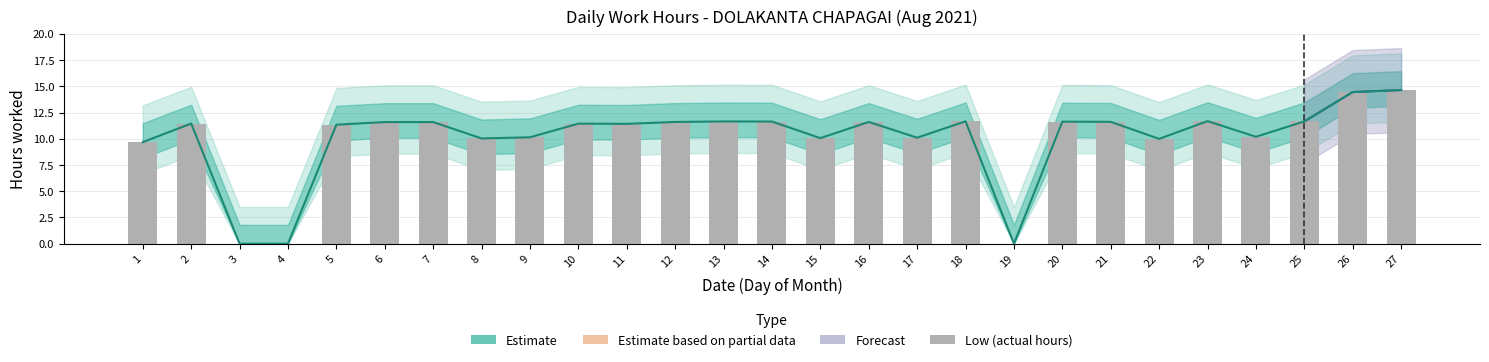

Reading right to left, list all the values displayed in this chart.

27=14.6	26=14.4	25=11.7	24=10.2	23=11.7	22=10.0	21=11.6	20=11.6	19=0.0	18=11.7	17=10.1	16=11.6	15=10.1	14=11.6	13=11.7	12=11.6	11=11.4	10=11.4	9=10.1	8=10.0	7=11.6	6=11.6	5=11.3	4=0.0	3=0.0	2=11.4	1=9.7